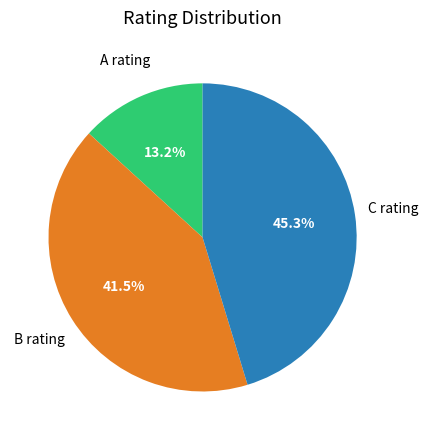

Does any single category account for the majority?

No